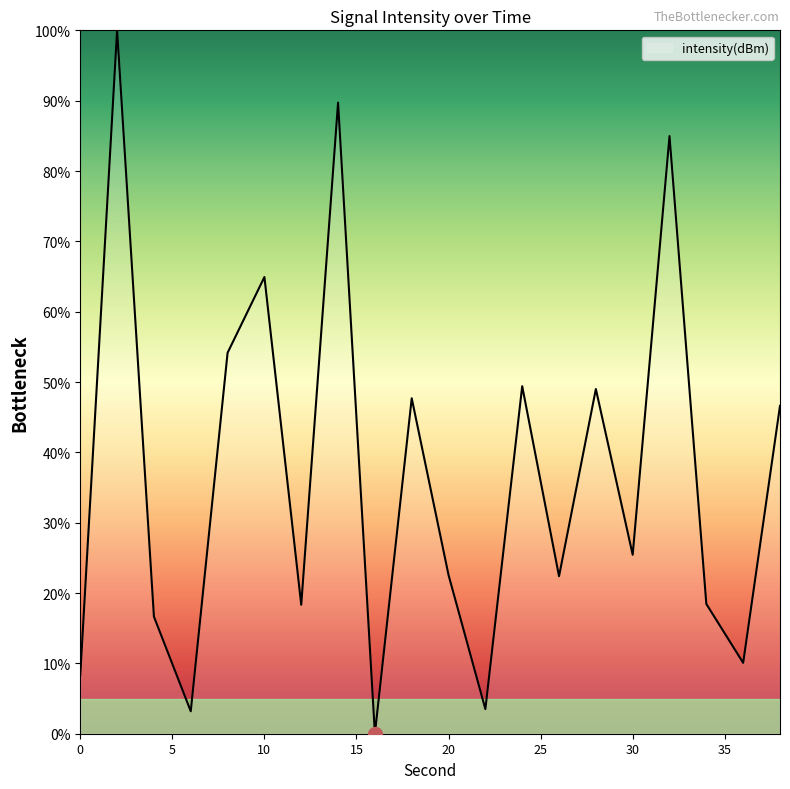

What is the greatest value displayed?

100.0